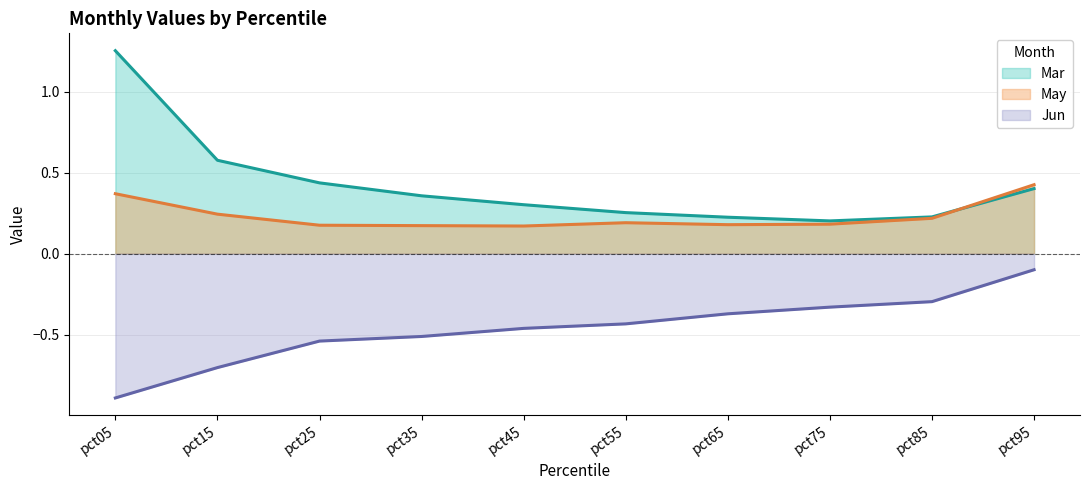

How many intersections are there between May and Mar?

1